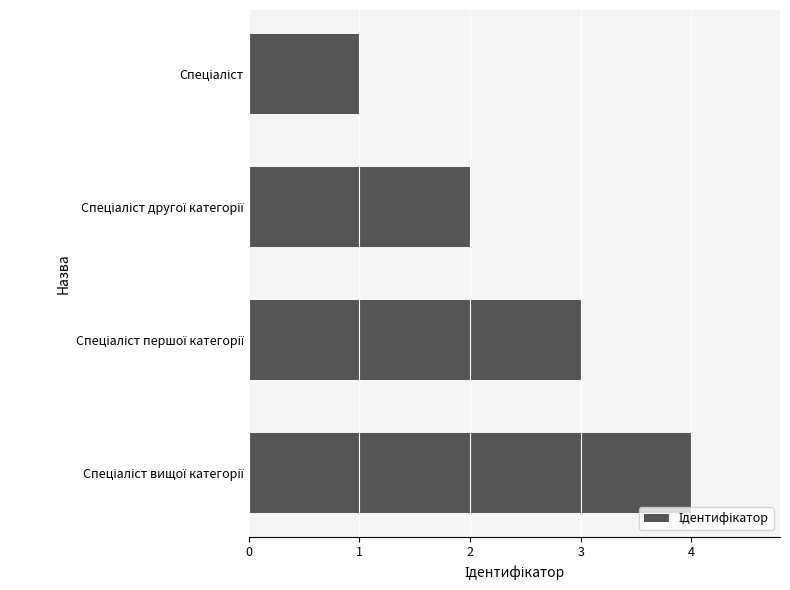

What is the maximum value shown in the chart?

4